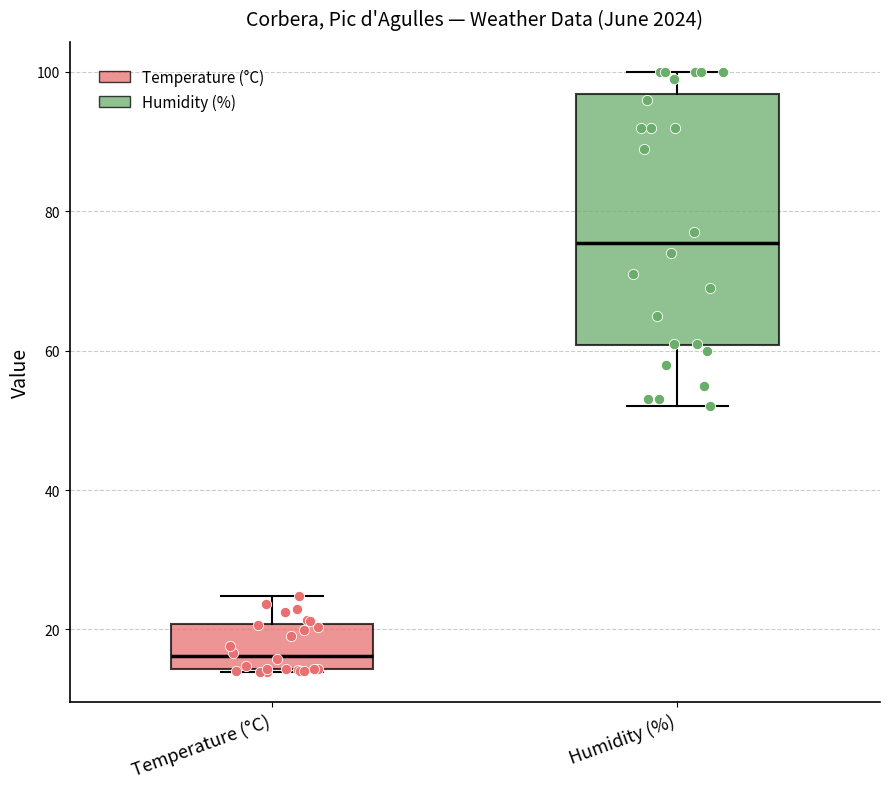

Reading left to right, transcribe this box plot: for each box, give where its median line is, the range the box spans, and where its two whiskers end, as read against the y-axis. The values are not printed on the chart, so give them approximately, as read against the axis.

Temperature (°C): median 16, box 14 to 20, whiskers 14 to 24
Humidity (%): median 76, box 60 to 96, whiskers 52 to 100